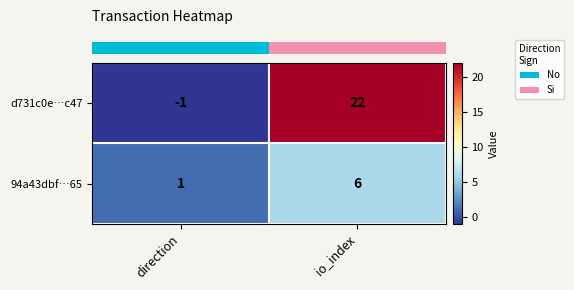

What is the approximate value of 94a43dbf…65 at io_index?

6